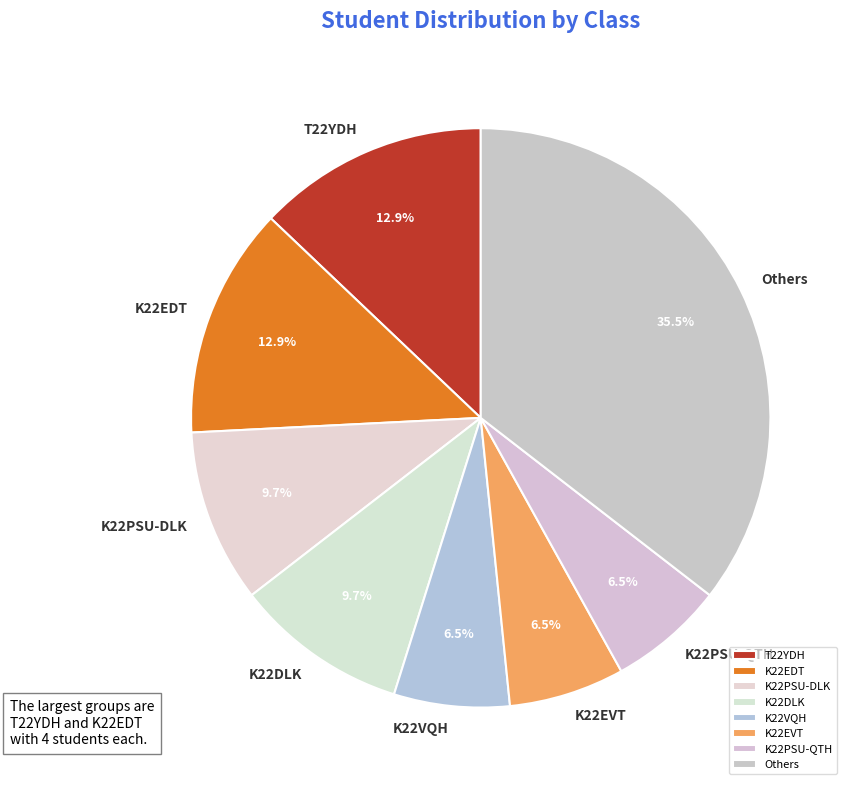

How many segments does this pie chart have?

8